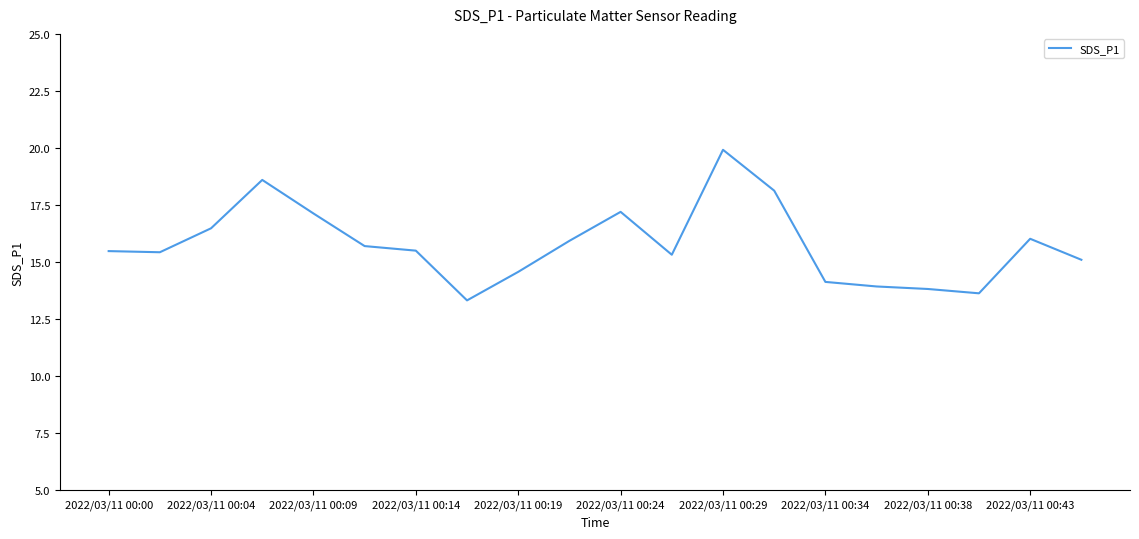

What is the smallest value displayed?

13.3